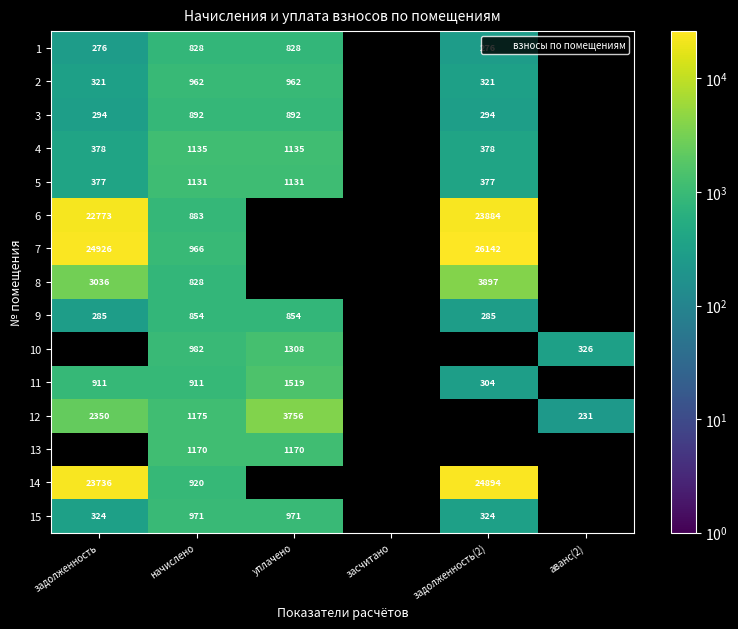

Is the value of 10 at задолженность(2) greater than the value of 9 at уплачено?

No